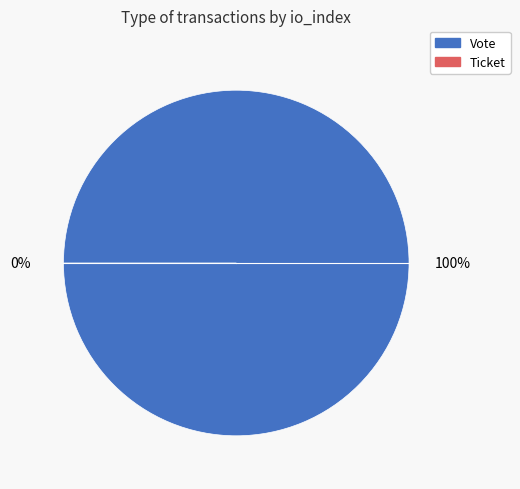

Is it true that Ticket is 13% of the pie?

False